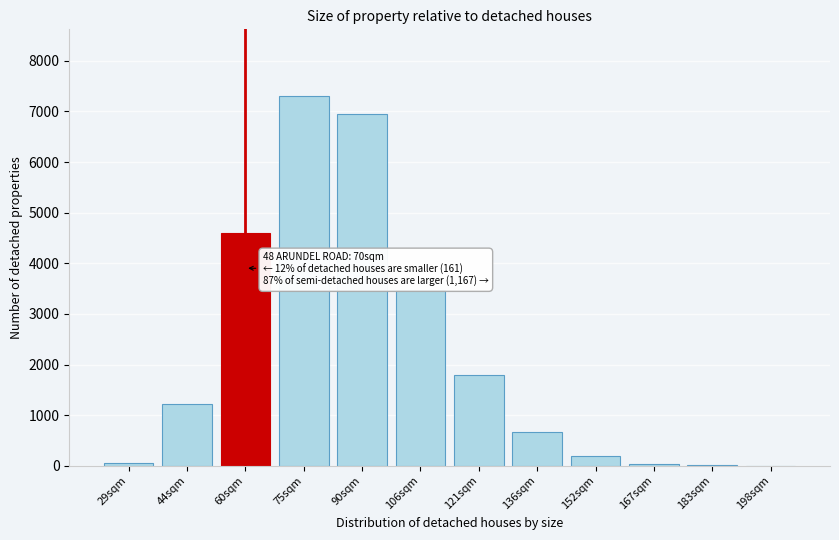

At which category does the chart reach its peak across all series?

75sqm